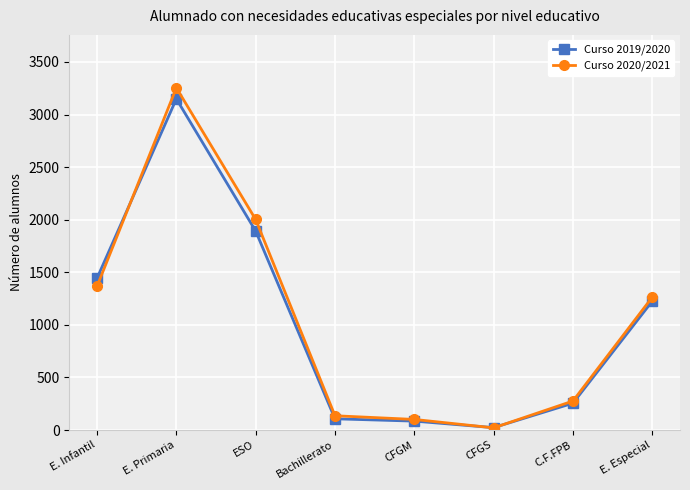

What position from the right is E. Primaria?

7